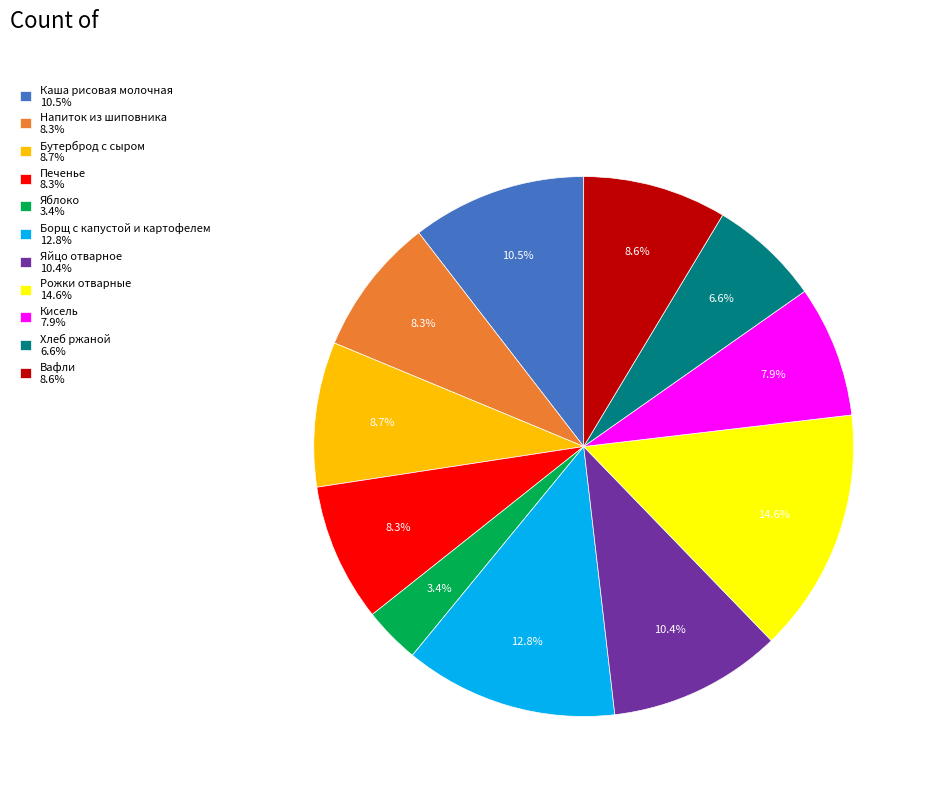

Does any single category account for the majority?

No